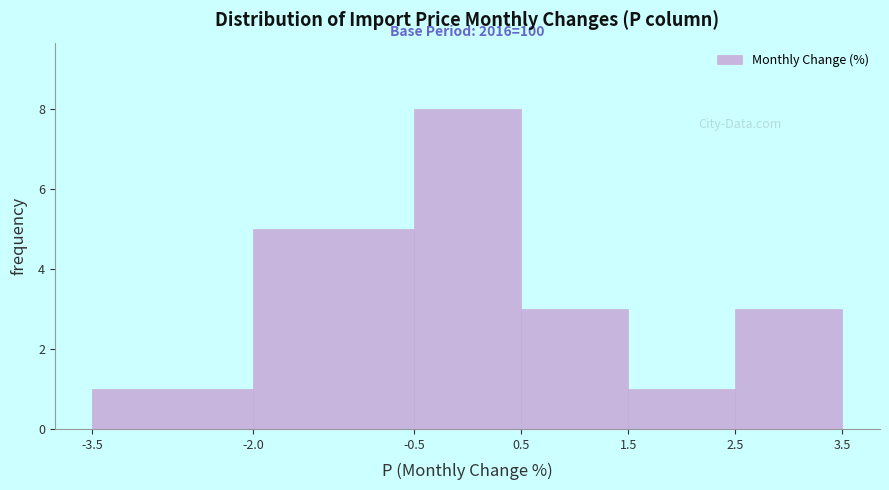

Which range on the x-axis has the tallest bar?

-0.5 to 0.5